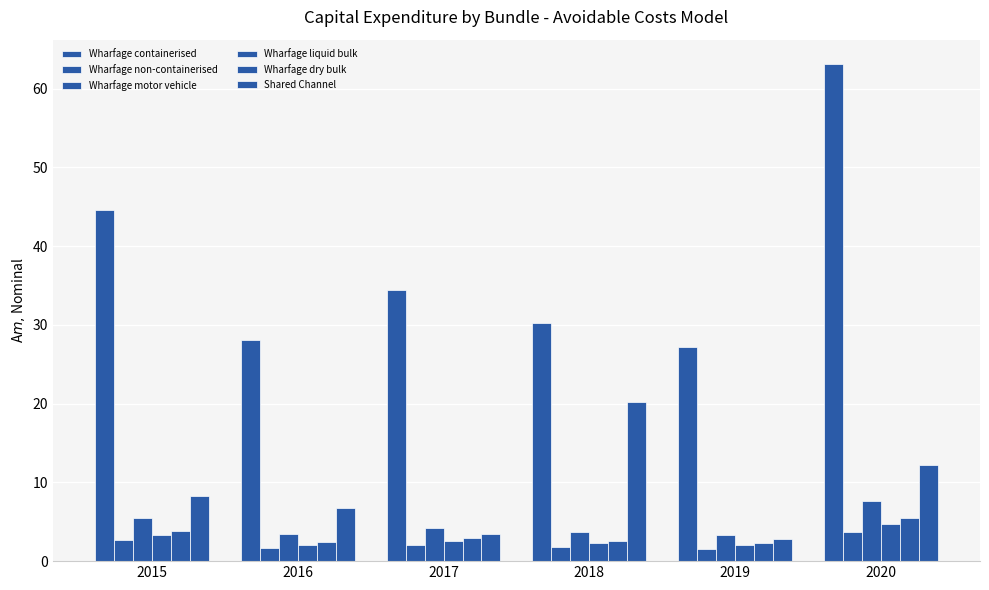

Between 2019 and 2018, which is larger?

2018